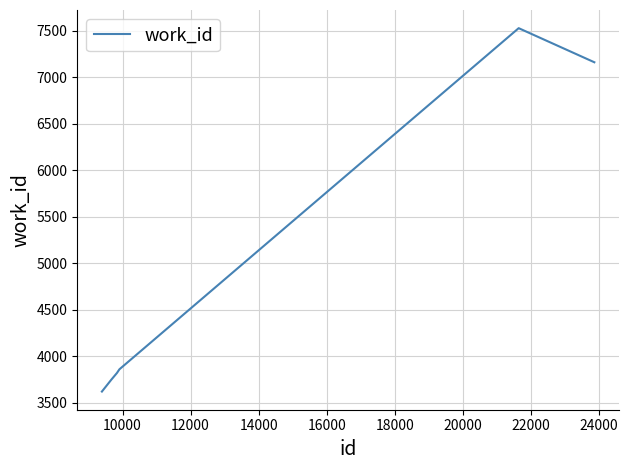

What is the greatest value displayed?

7530